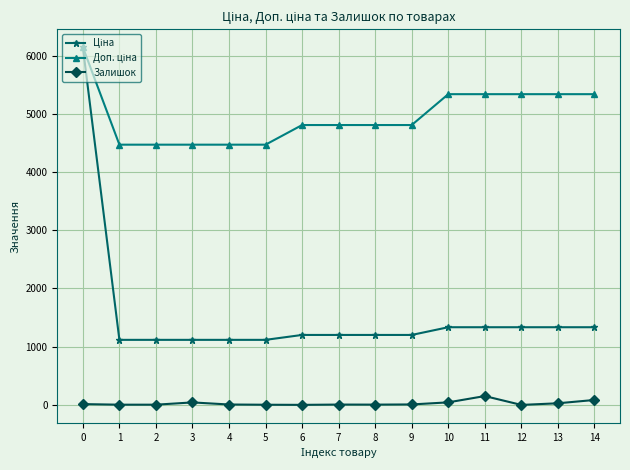

What is the average value of the Залишок series?

26.9